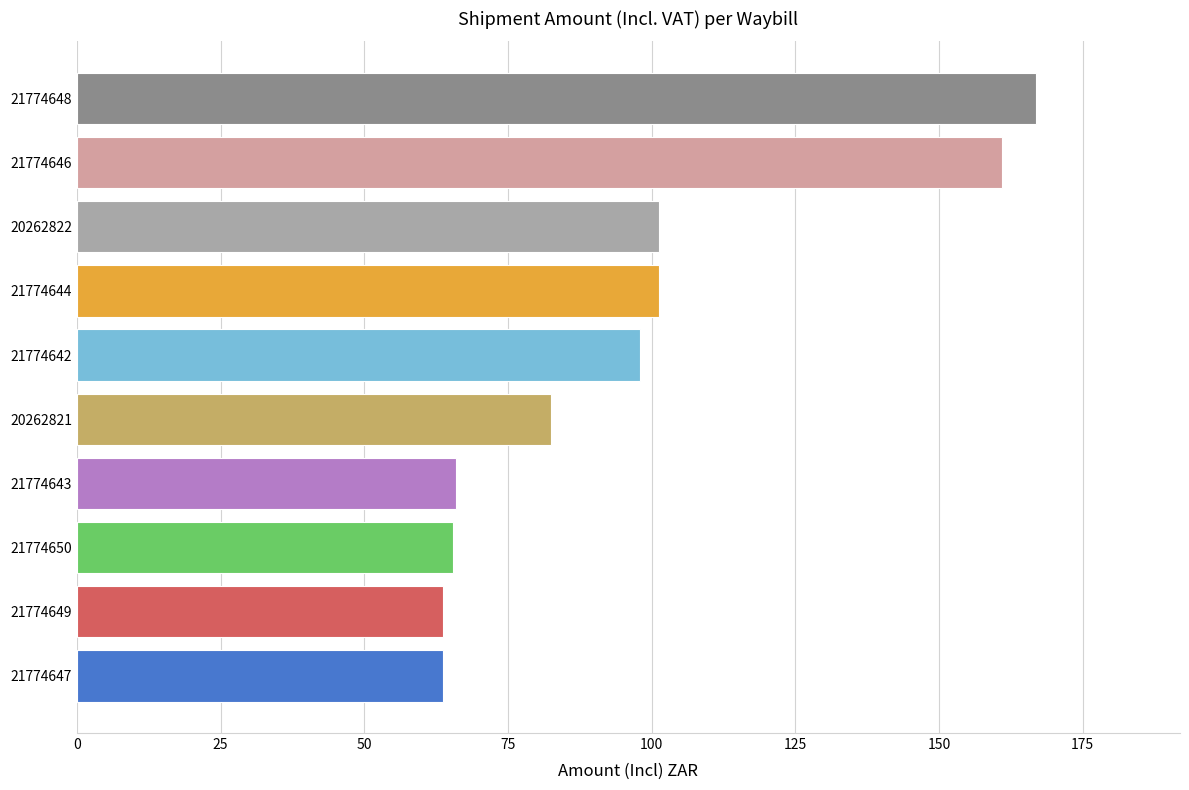

What is the change in value from 21774643 to 21774646?

+94.9